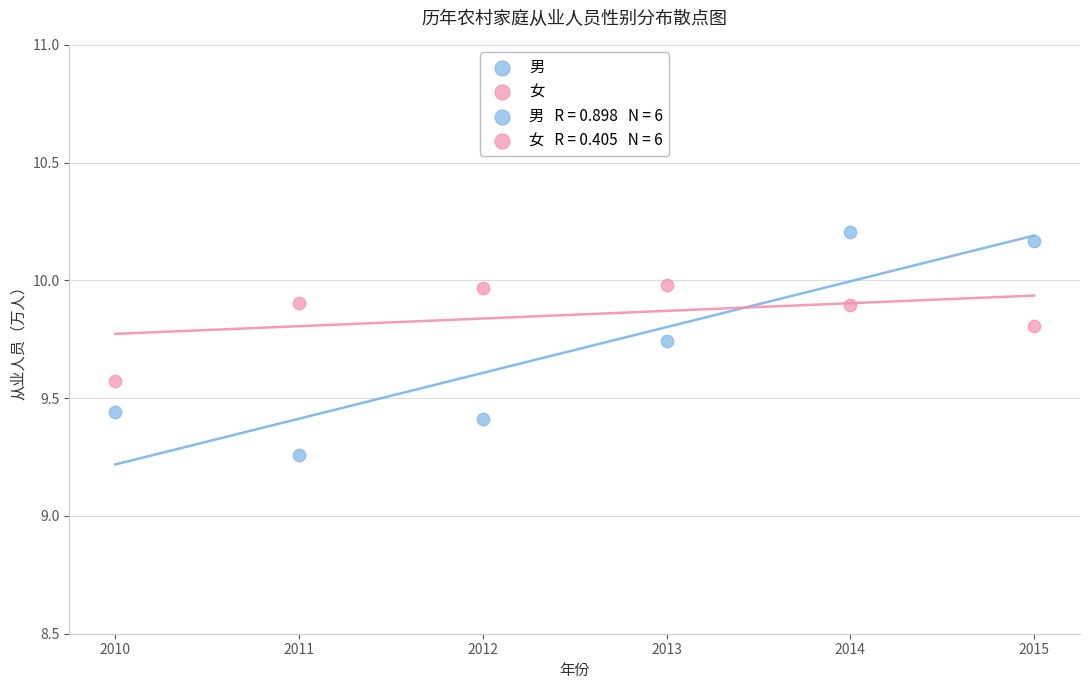

Across all data points, what is the range of X values (max minus min)?

5.0